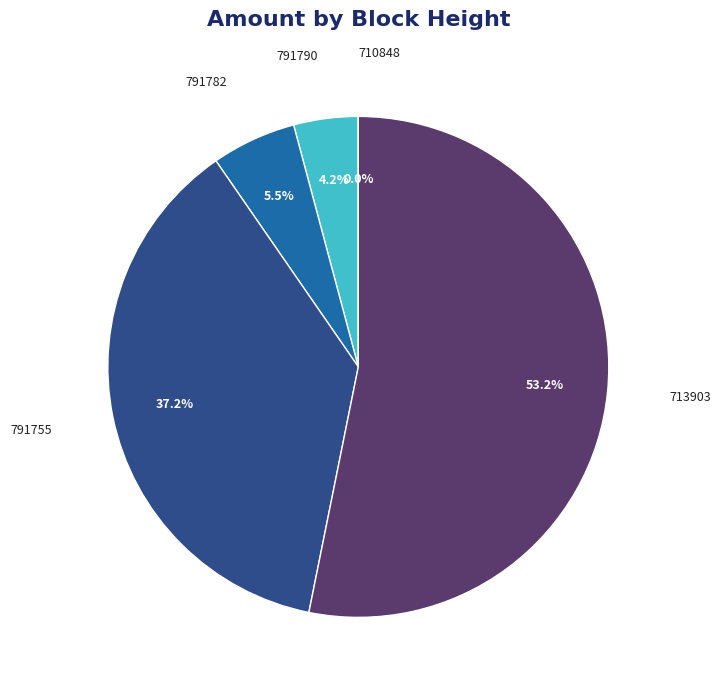

The 791782 slice represents 5% of the pie. True or false?

True